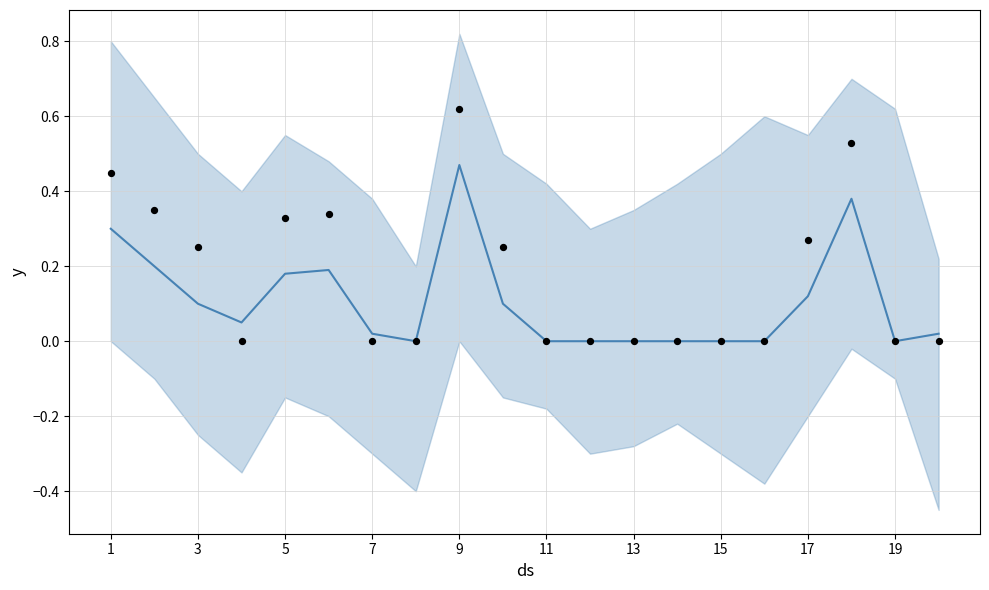

Which series has the largest total across all categories?

observations